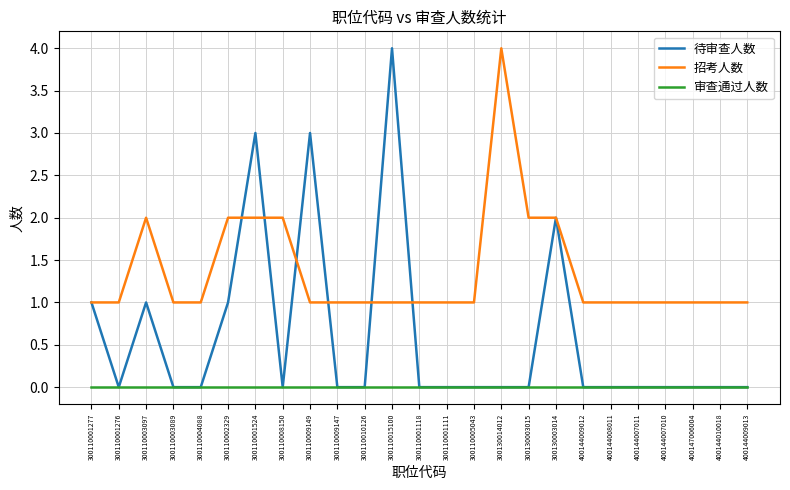

True or false: 招考人数 and 审查通过人数 intersect in this chart.

False